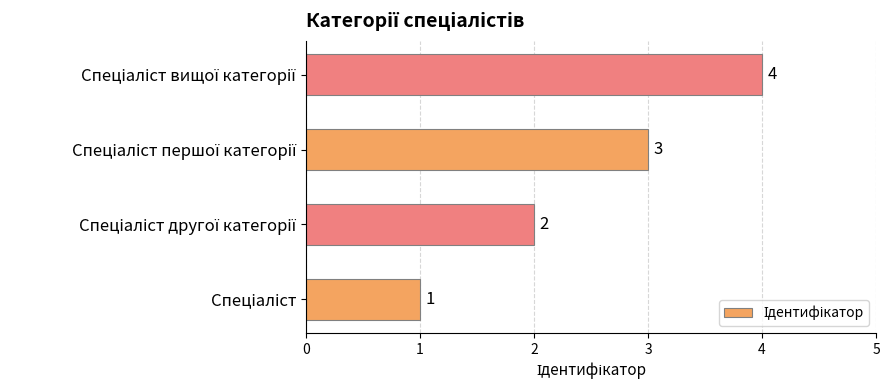

What is the maximum value shown in the chart?

4